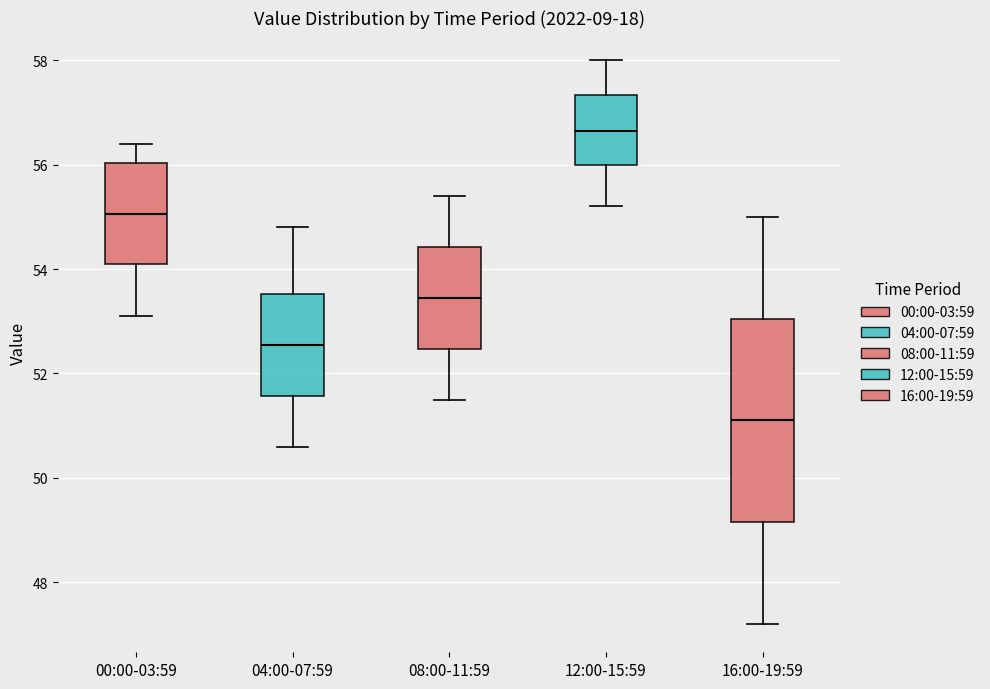

Reading left to right, read every box against the y-axis: the position of its median line, the range the box covers, and the ends of its whiskers. The values are not printed on the chart, so give them approximately, as read against the axis.

00:00-03:59: median 55.0, box 54.2 to 56.0, whiskers 53.2 to 56.4
04:00-07:59: median 52.6, box 51.6 to 53.6, whiskers 50.6 to 54.8
08:00-11:59: median 53.4, box 52.4 to 54.4, whiskers 51.6 to 55.4
12:00-15:59: median 56.6, box 56.0 to 57.4, whiskers 55.2 to 58.0
16:00-19:59: median 51.2, box 49.2 to 53.0, whiskers 47.2 to 55.0